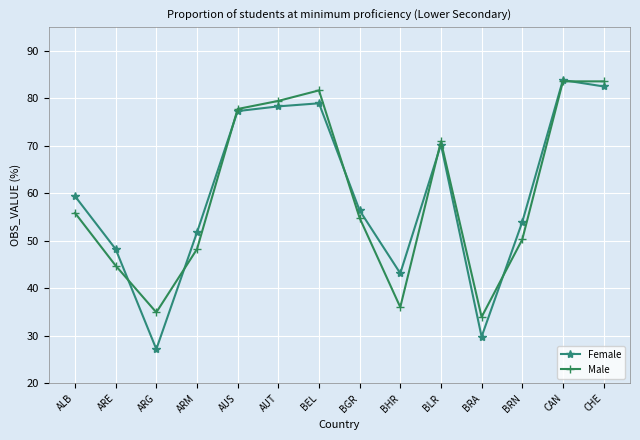

The Female series shows 112.9 at CHE. True or false?

False